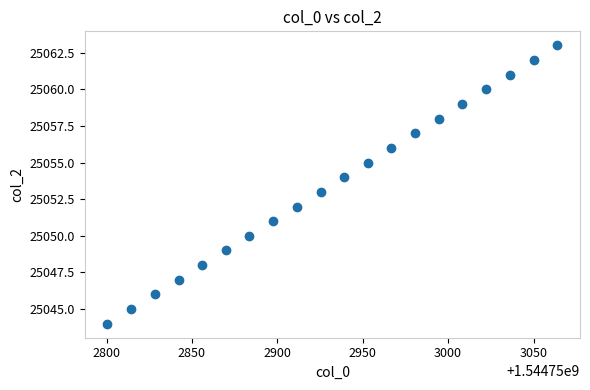

What is the range of Y values (max minus min)?

19